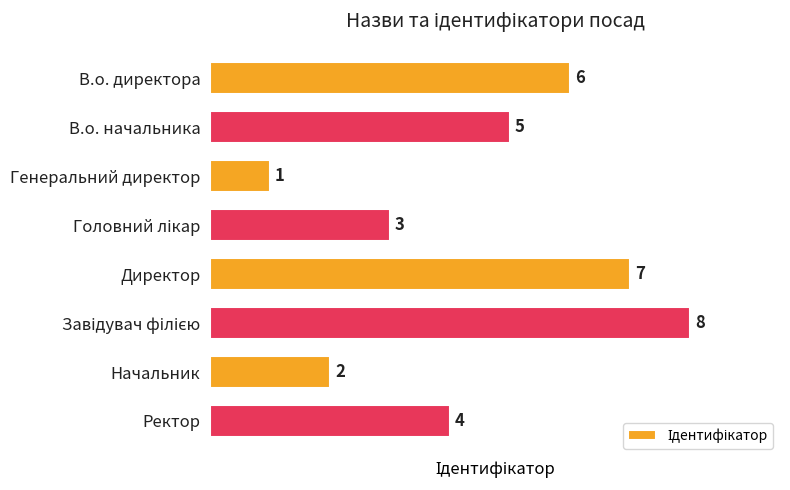

True or false: the data shows 1 at Генеральний директор.

True